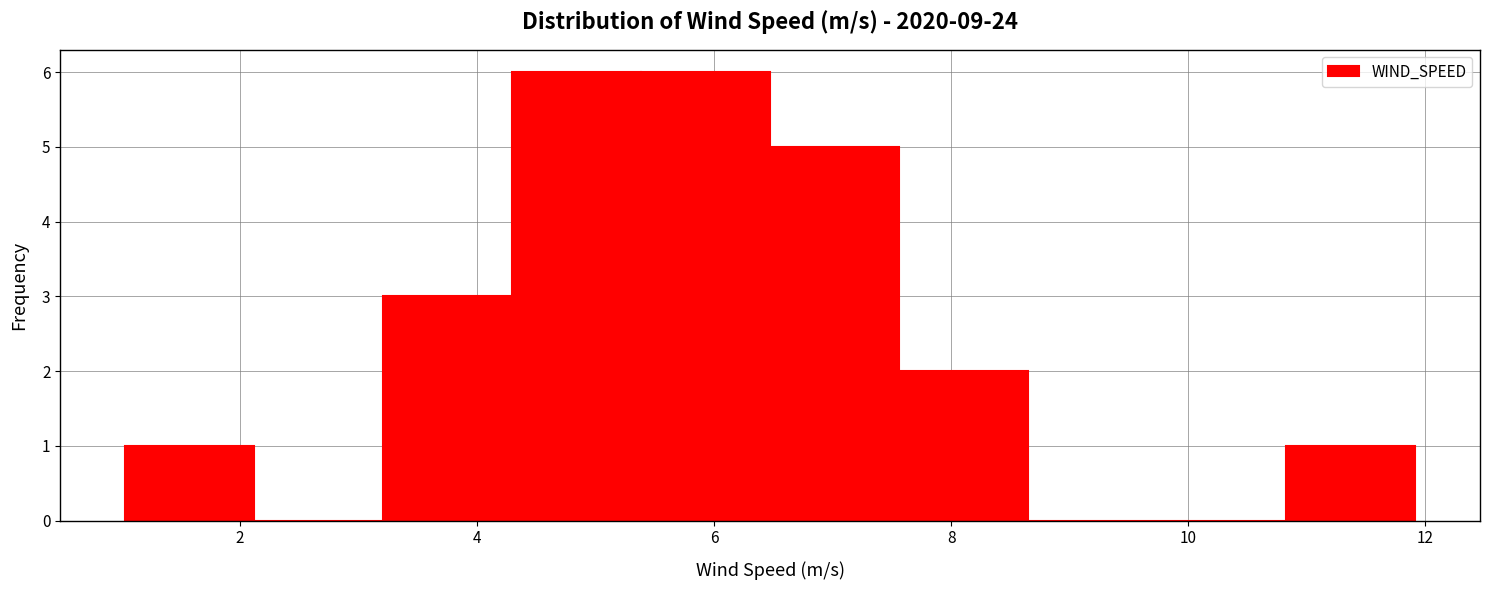

What is the height of the bar covering 3.2 to 4.2 on the x-axis? Neither the bar edges nor the heights are printed on the chart, so give them approximately, as read against the axes.

3